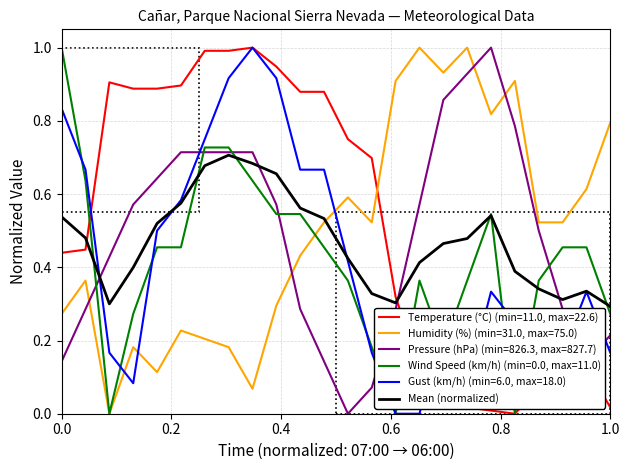

How many times do Humidity (%) (min=31.0, max=75.0) and Pressure (hPa) (min=826.3, max=827.7) cross each other?

4